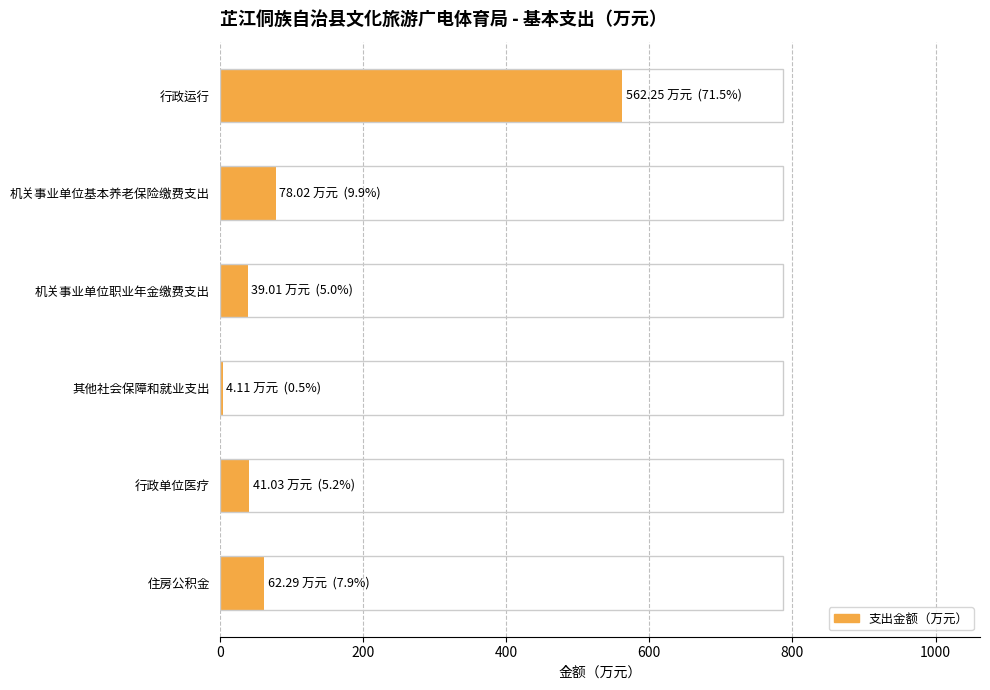

How many values exceed 62?

3